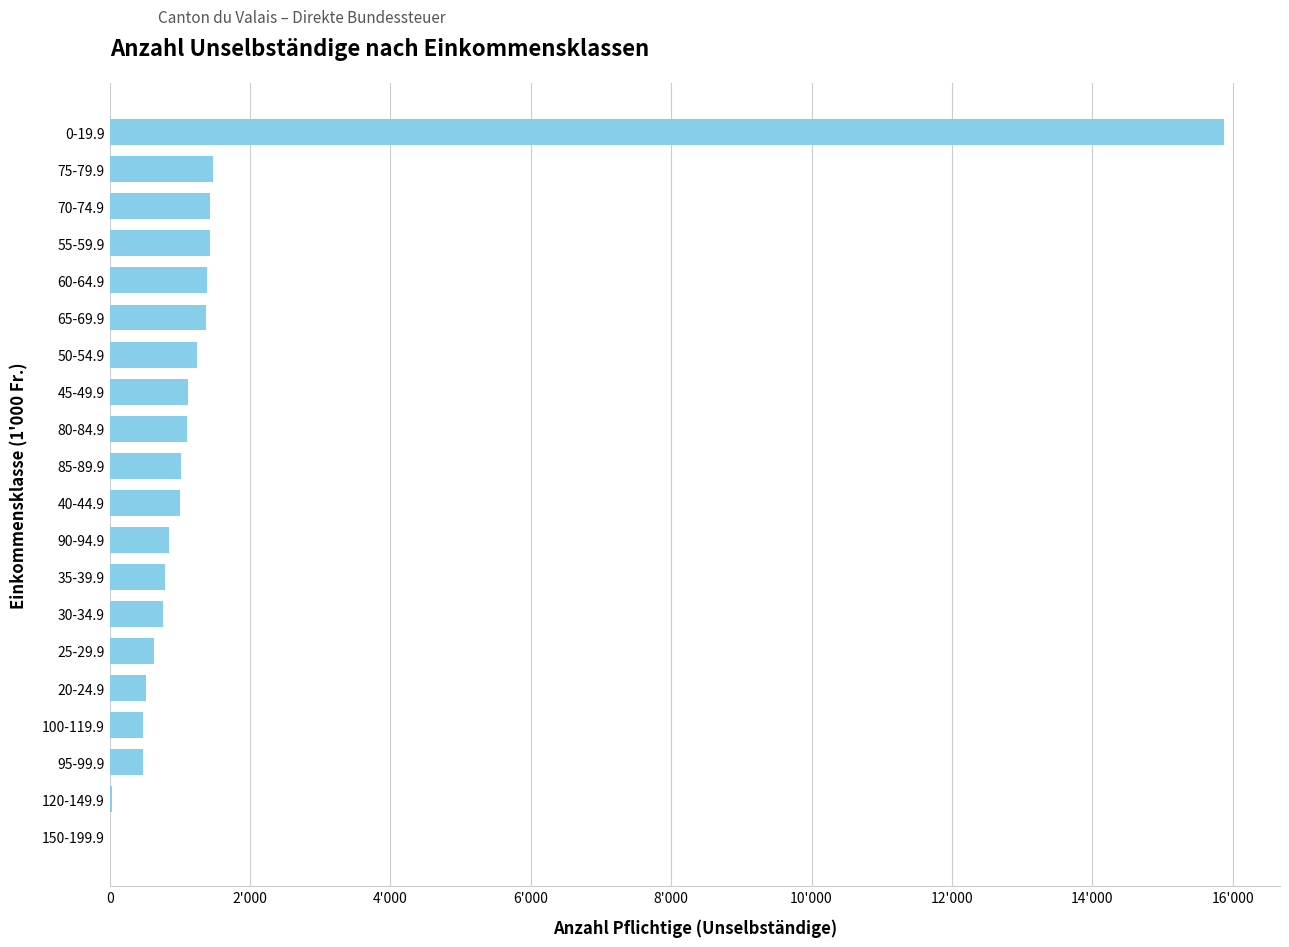

Are the bars horizontal?

Yes